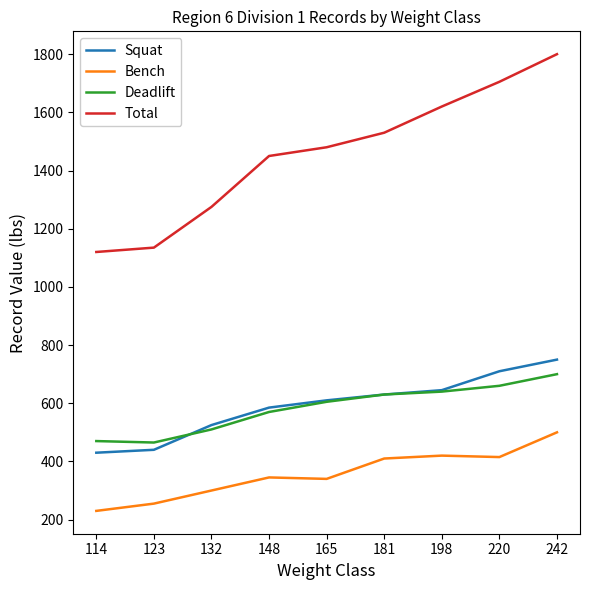

Does the chart have visible grid lines?

No